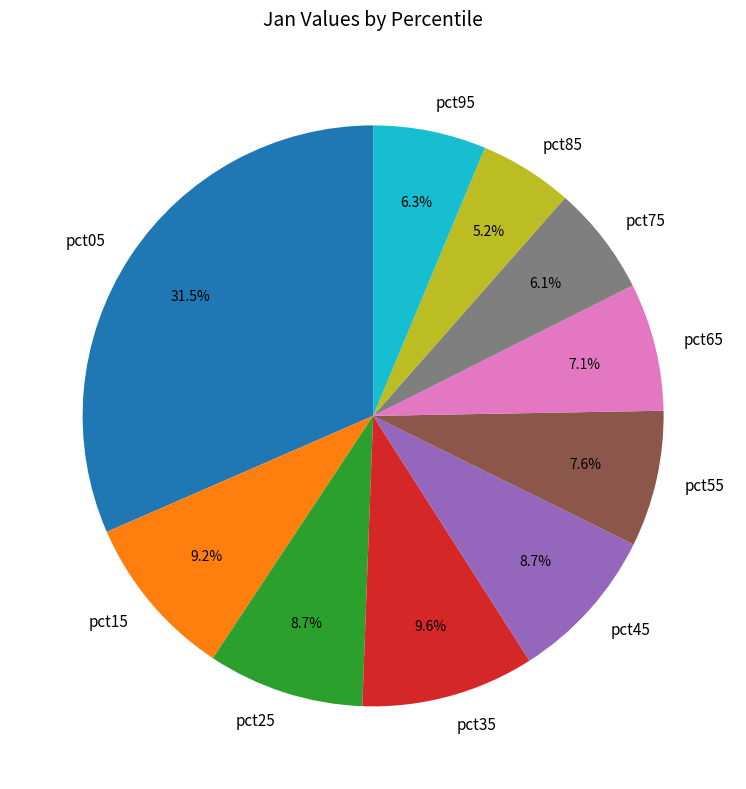

Count the number of slices in the pie.

10